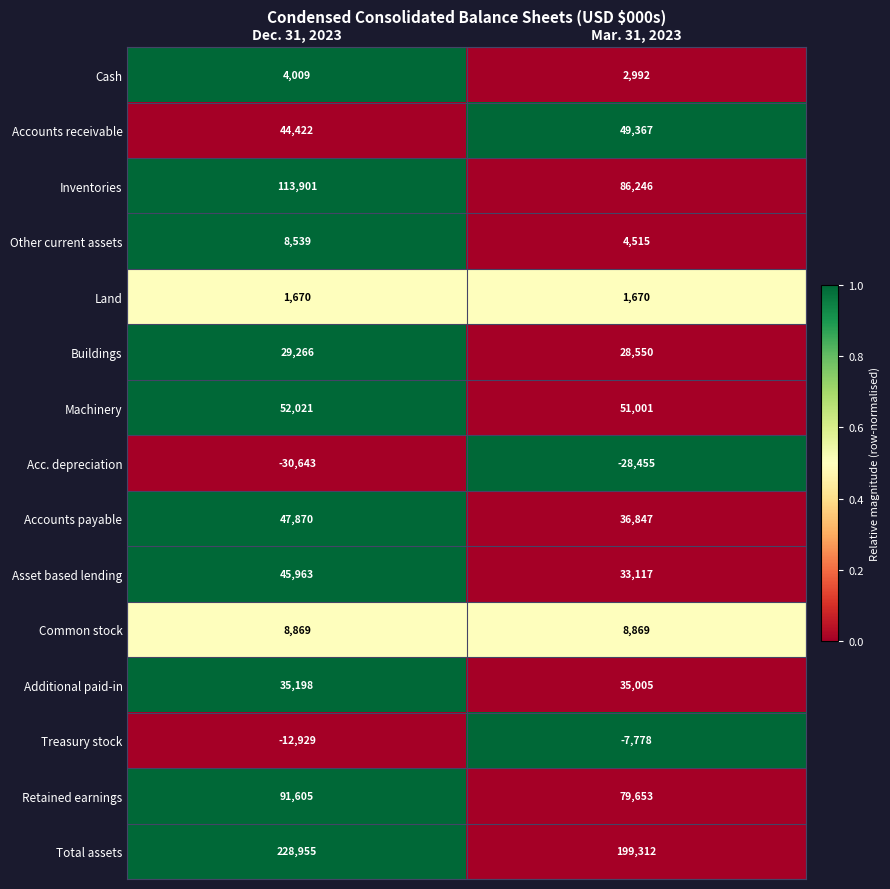

Rank the categories by Accounts receivable value from highest to lowest.

Mar. 31, 2023, Dec. 31, 2023